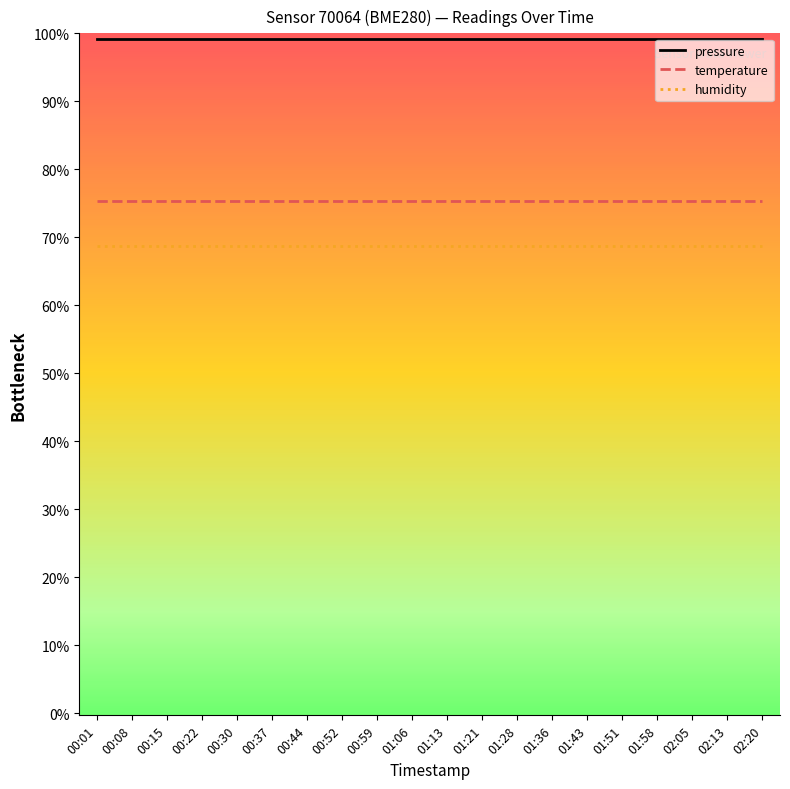

Between 00:37 and 00:08, which is larger?

00:37